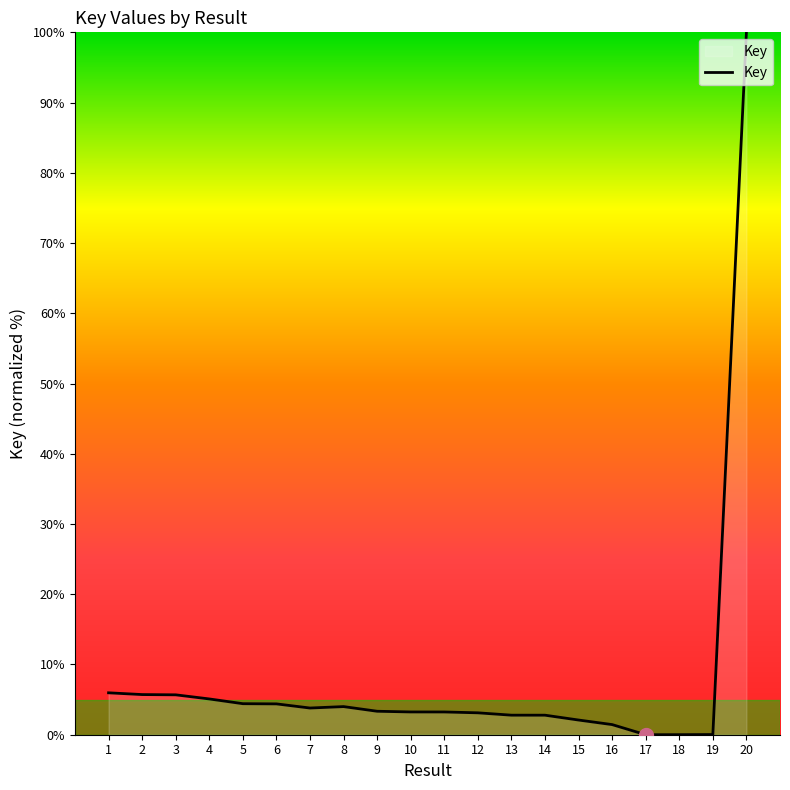

Which category has the highest value across all series?

20